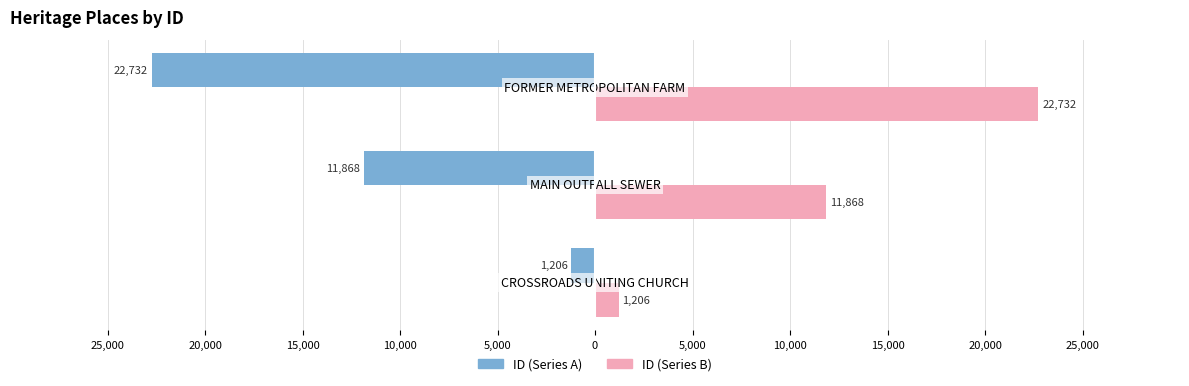

How many bars are there in total?

6